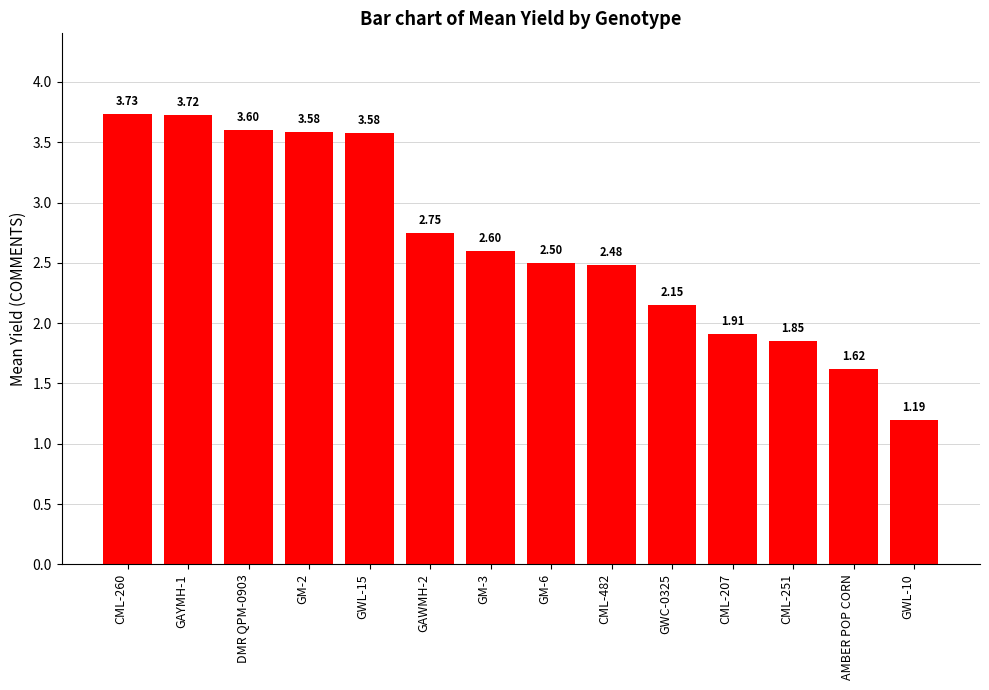

What position from the left is CML-260?

1